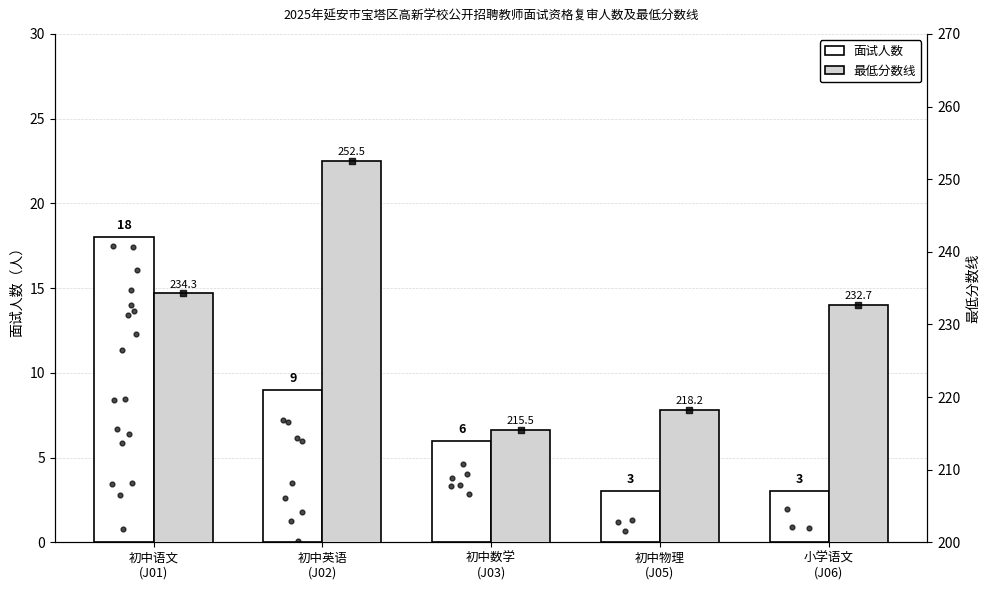

Which series contains the highest Y value?

最低分数线